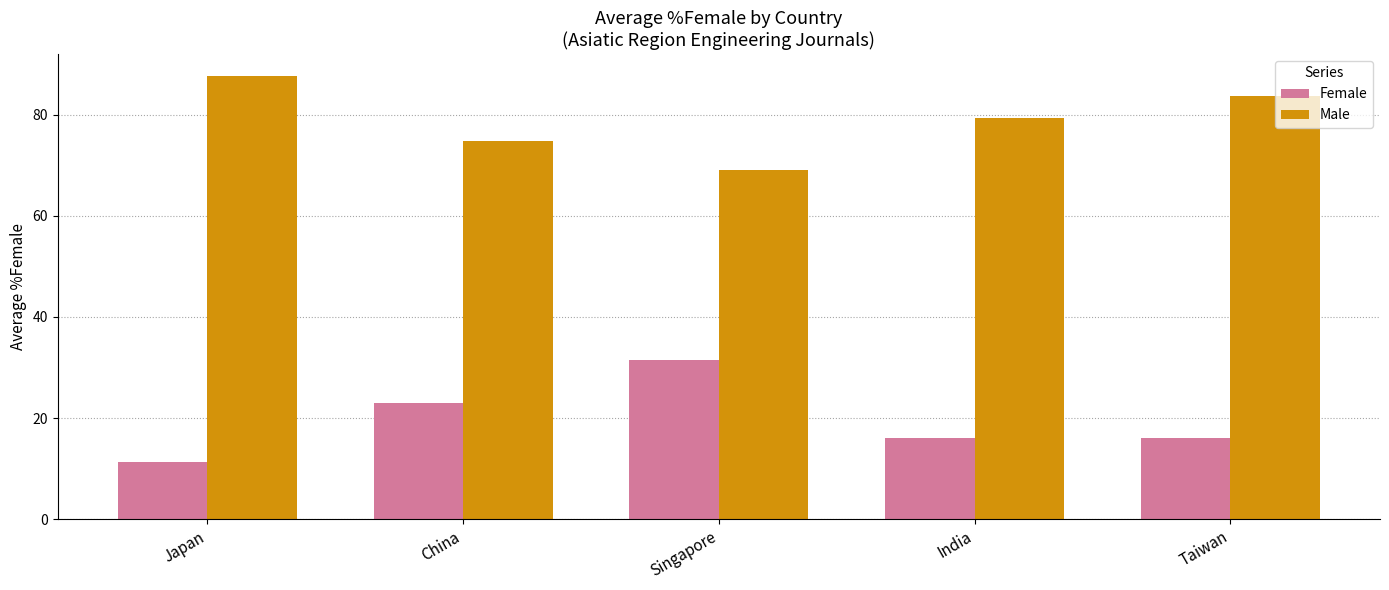

At how many categories does at least one series exceed 57?

5